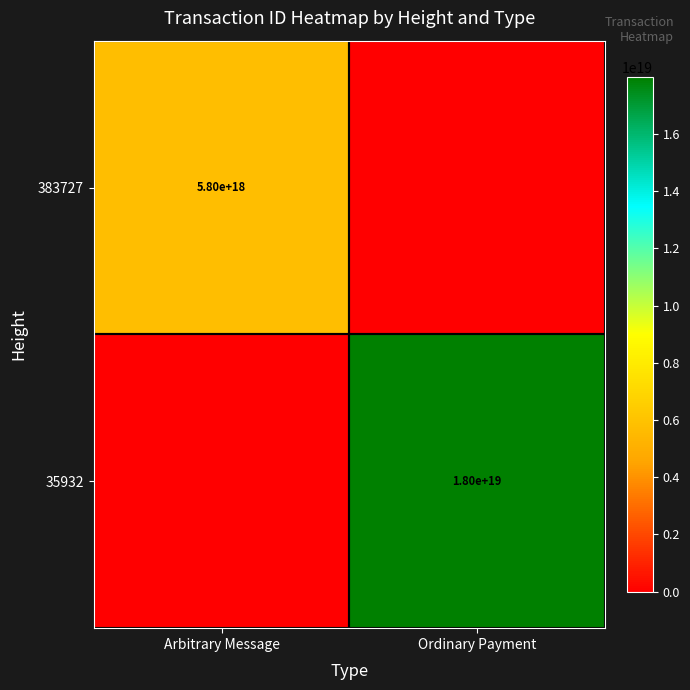

The value of 35932 at Ordinary Payment is 7619343092656694272. True or false?

False